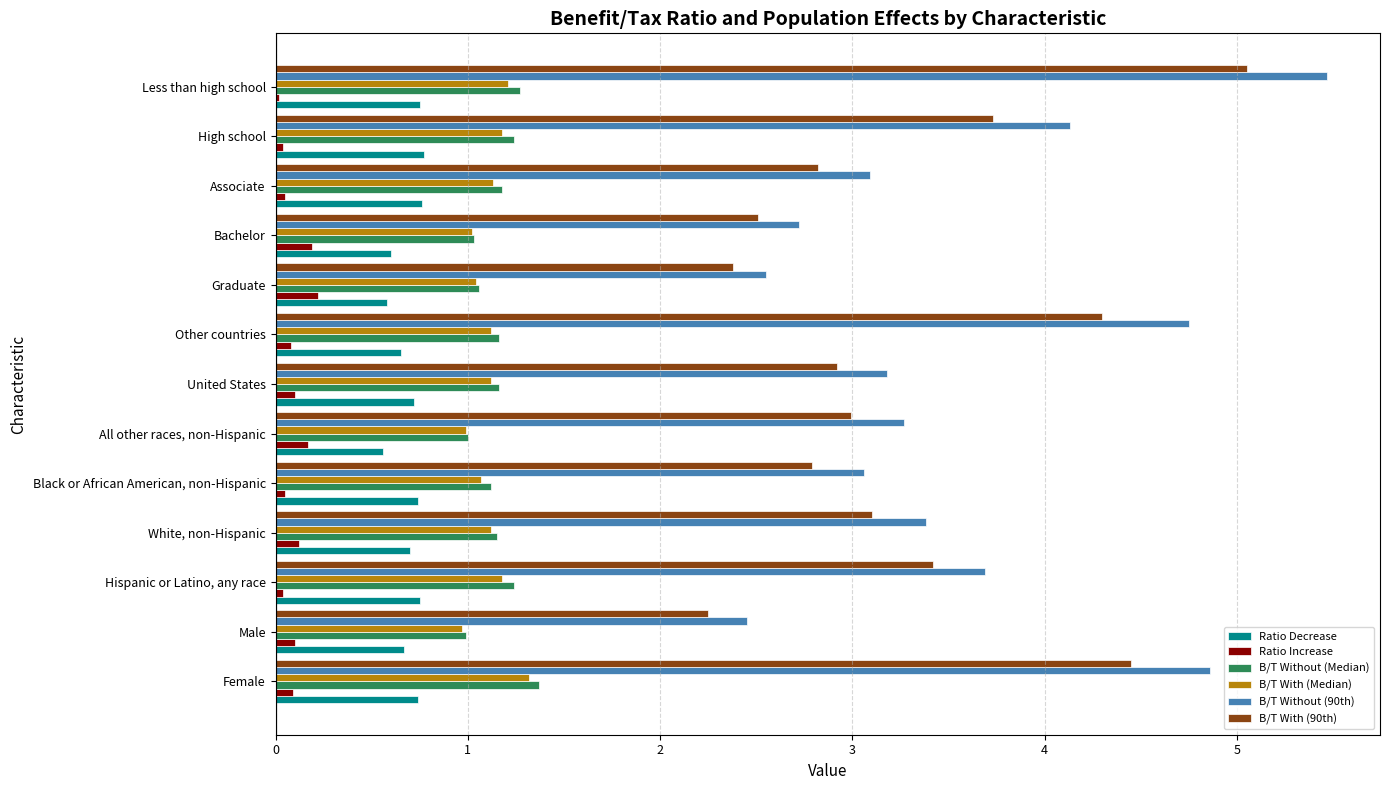

True or false: B/T Without (90th) has a value of 3.3 at Other countries.

False